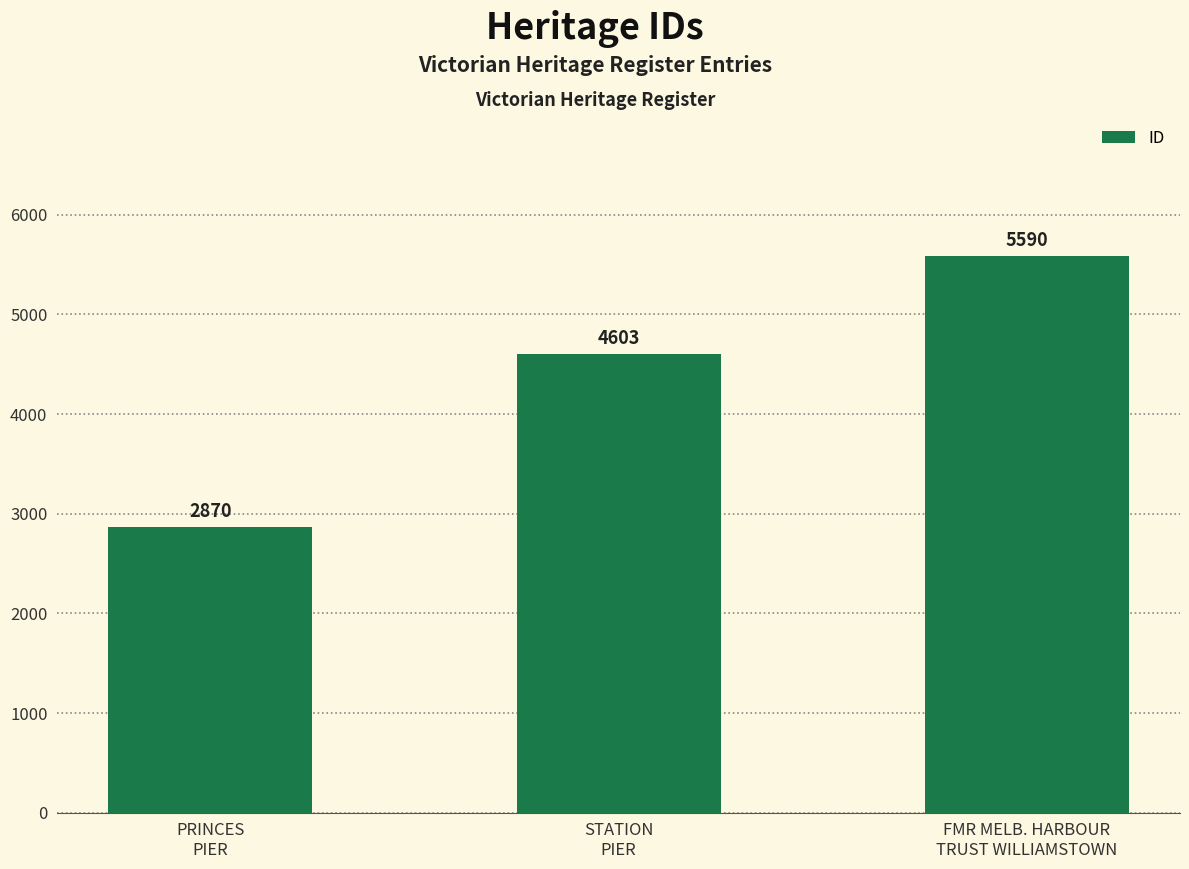

Is it true that the value at STATION
PIER is 2930?

False